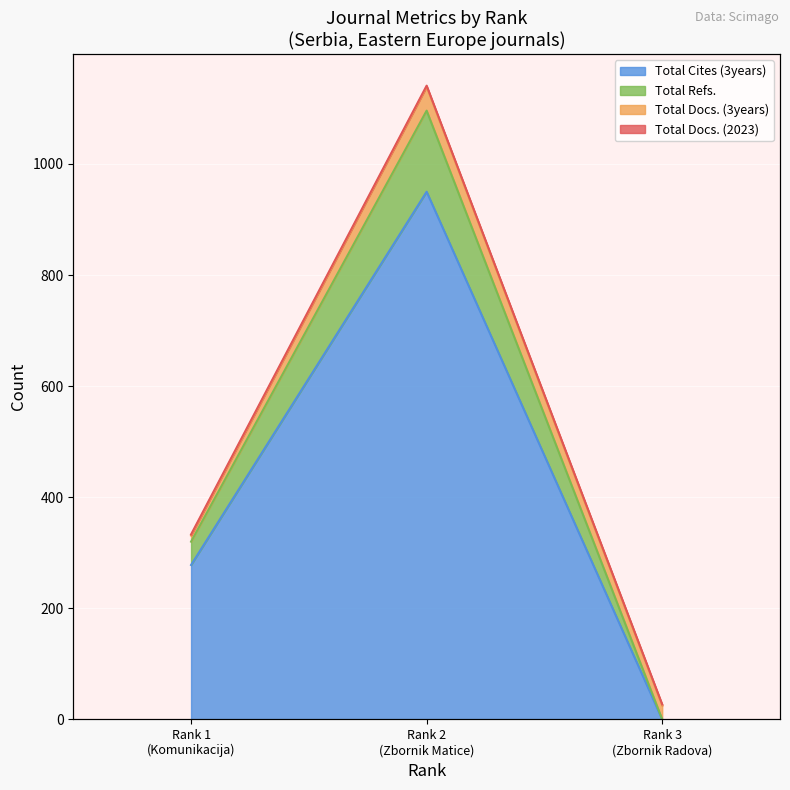

What is the difference between the maximum and minimum values in the Total Cites (3years) series?

950